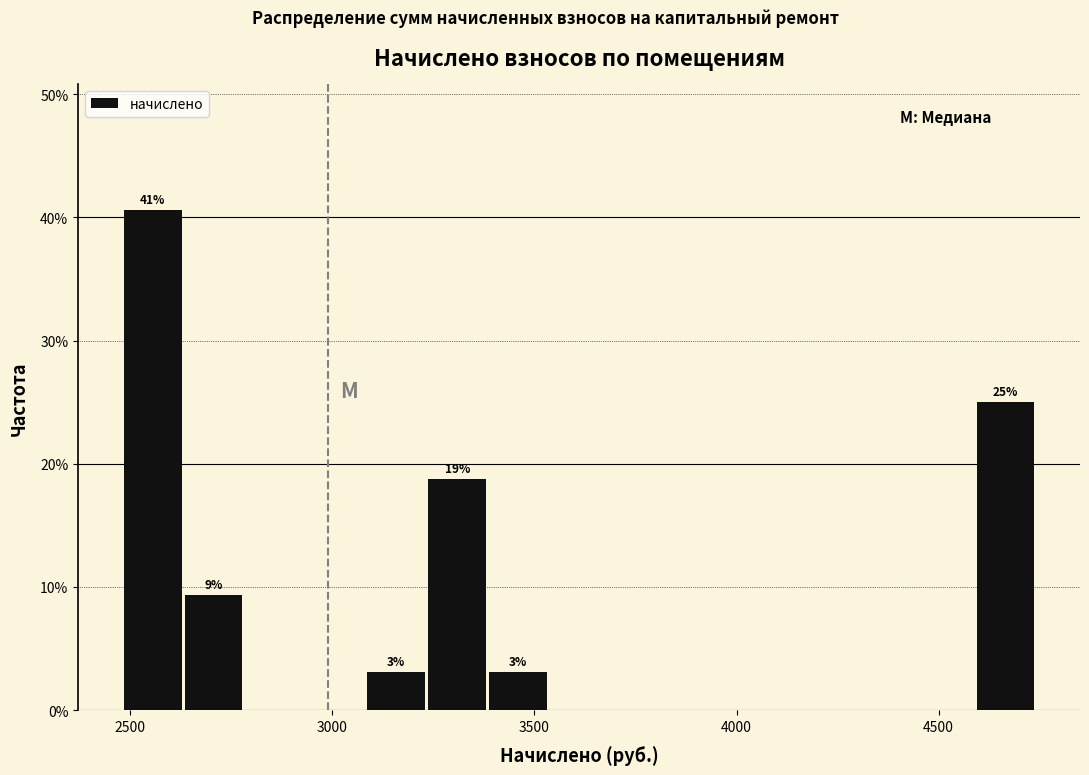

Around what value on the x-axis is the tallest bar? Give the approximate position of its centre, as read against the axis.

2550